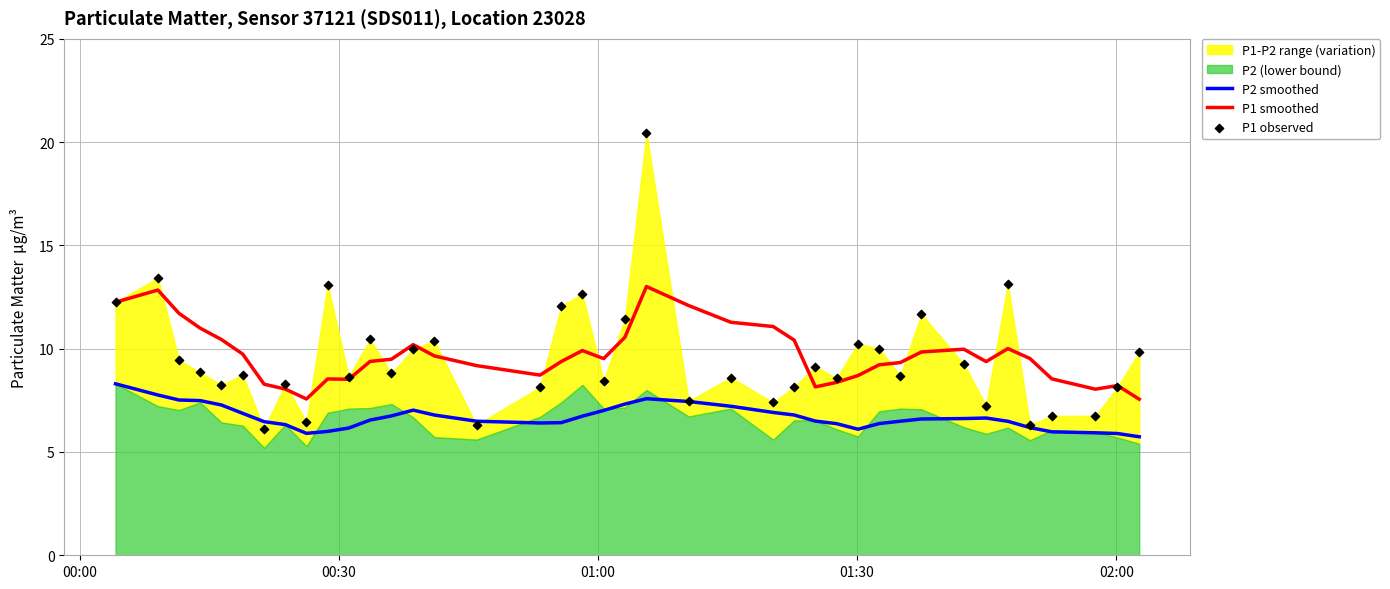

True or false: P1 smoothed and P2 smoothed cross at least once.

False